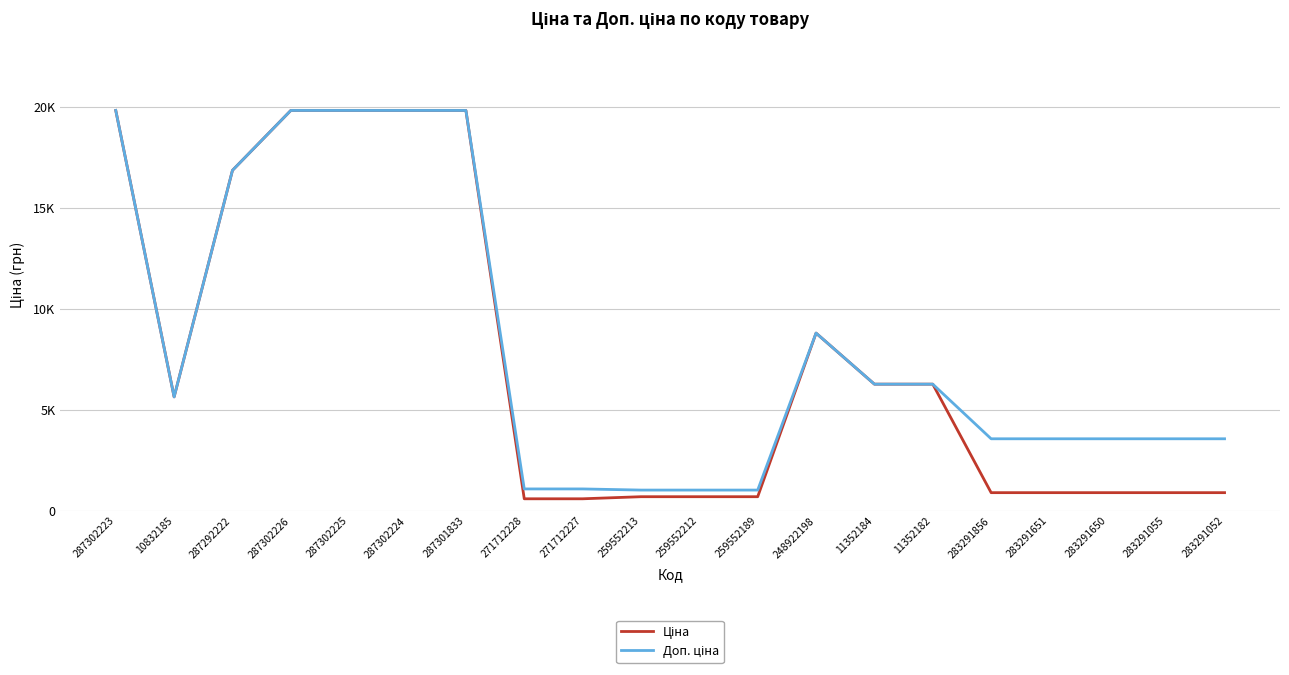

What is the value of the Доп. ціна point at the 2nd from the left?

5636.0